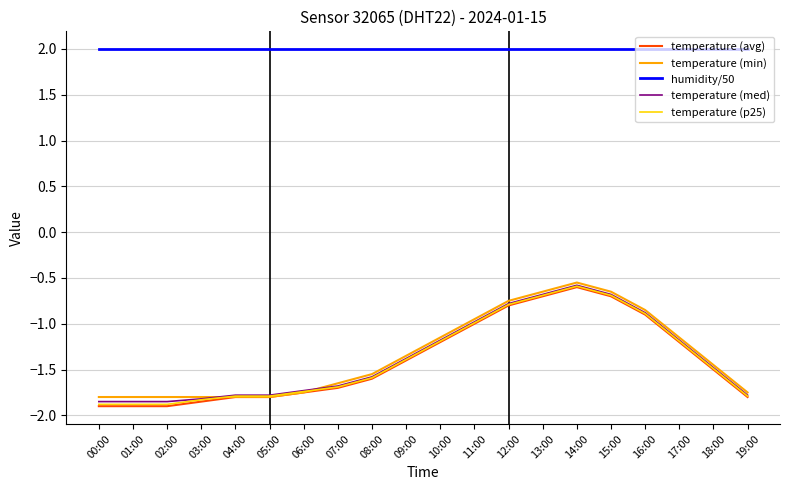

How many intersections are there between temperature (min) and temperature (p25)?

2